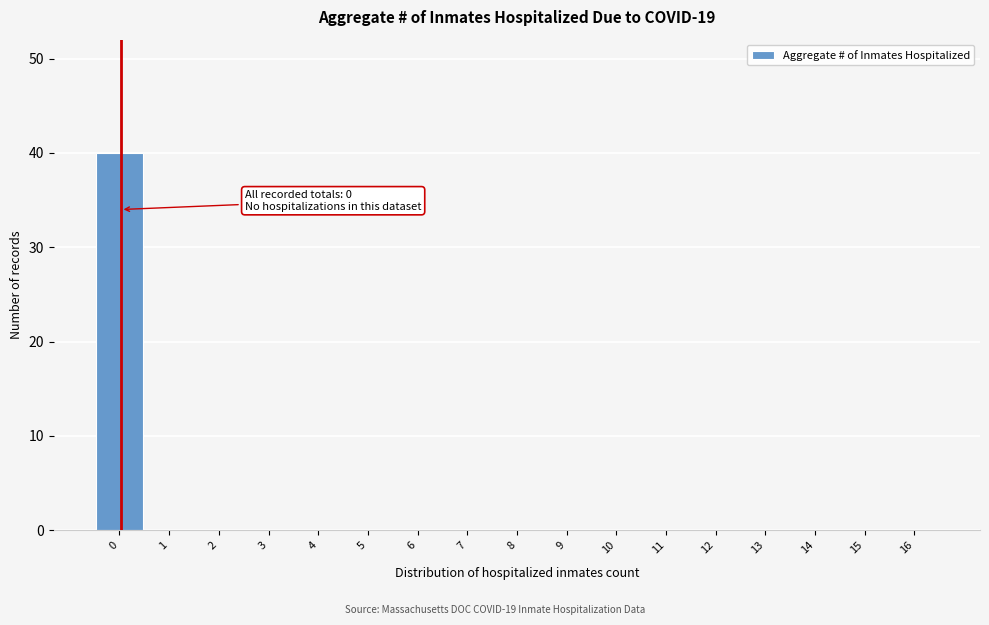

Reading left to right, extract all data points from this chart.

0=40	1=0	2=0	3=0	4=0	5=0	6=0	7=0	8=0	9=0	10=0	11=0	12=0	13=0	14=0	15=0	16=0